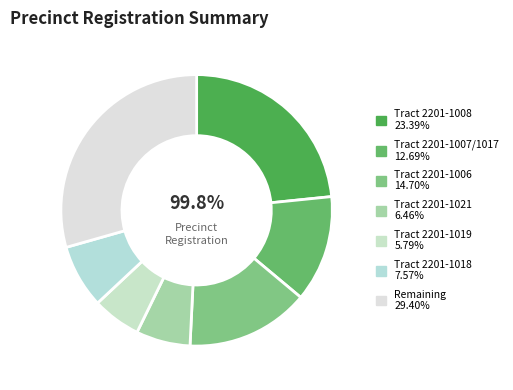

Do 2201-1018 and 2201-1021 together represent more than half of the pie?

No